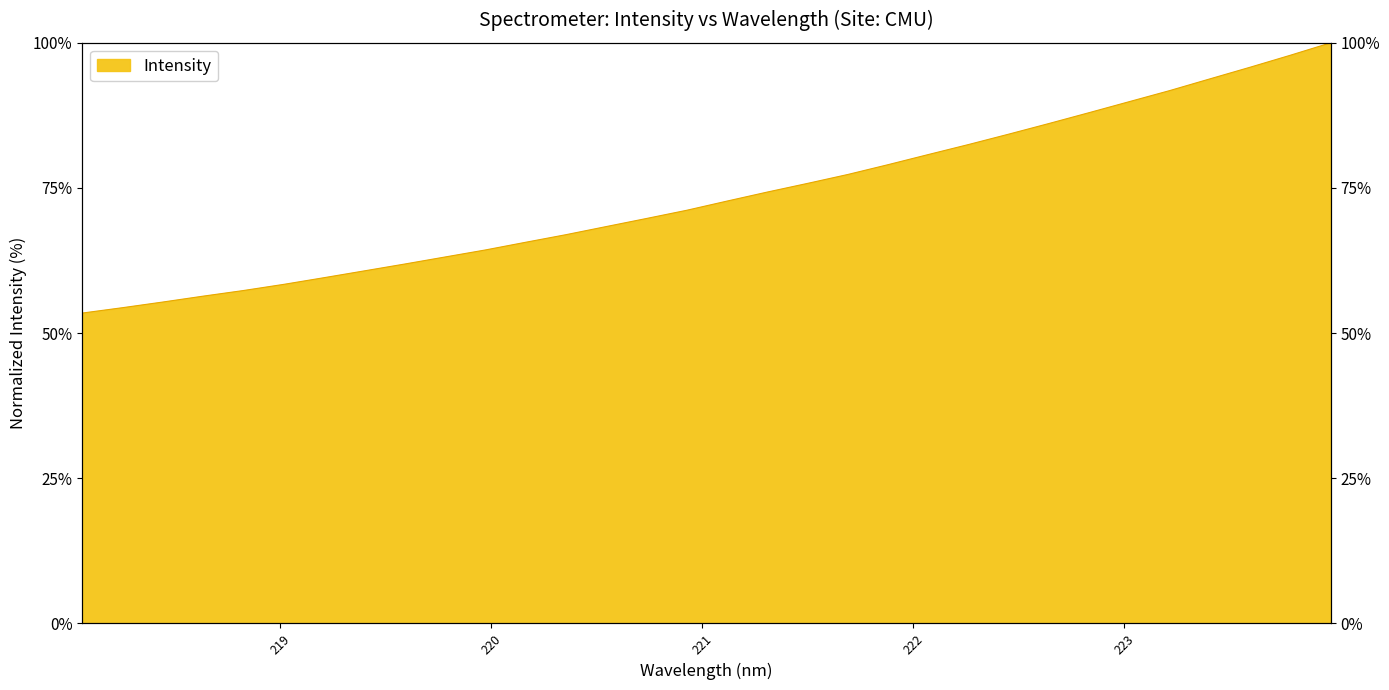

List the labels in order of value, largest first.

223.9802, 223.7895, 223.5987, 223.408, 223.2172, 223.0264, 222.8355, 222.6447, 222.4538, 222.263, 222.0721, 221.8812, 221.6902, 221.4993, 221.3083, 221.1174, 220.9264, 220.7354, 220.5444, 220.3533, 220.1623, 219.9712, 219.7801, 219.589, 219.3979, 219.2067, 219.0156, 218.8244, 218.6332, 218.442, 218.2508, 218.0596